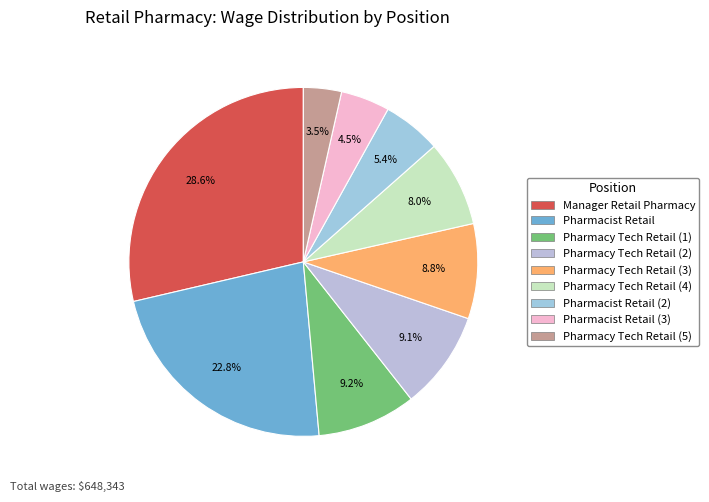

To the nearest percent, what is the average slice percentage?

11%